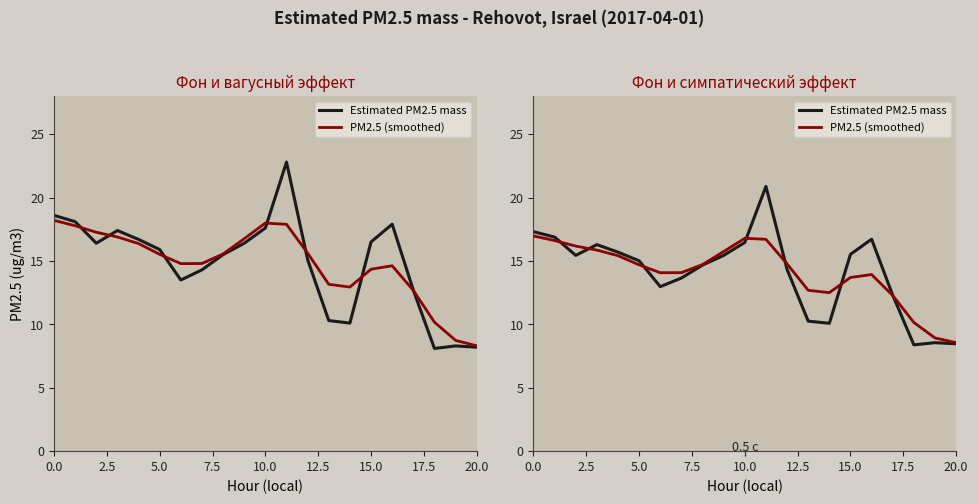

The Estimated PM2.5 mass series shows 7.1 at 10.0. True or false?

False